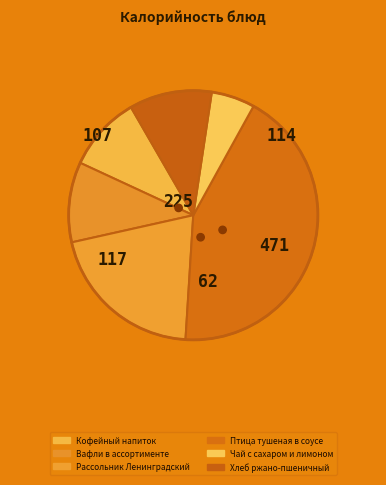

Approximately how many times larger is the value at Вафли в ассортименте compared to Птица тушеная в соусе?

0.2